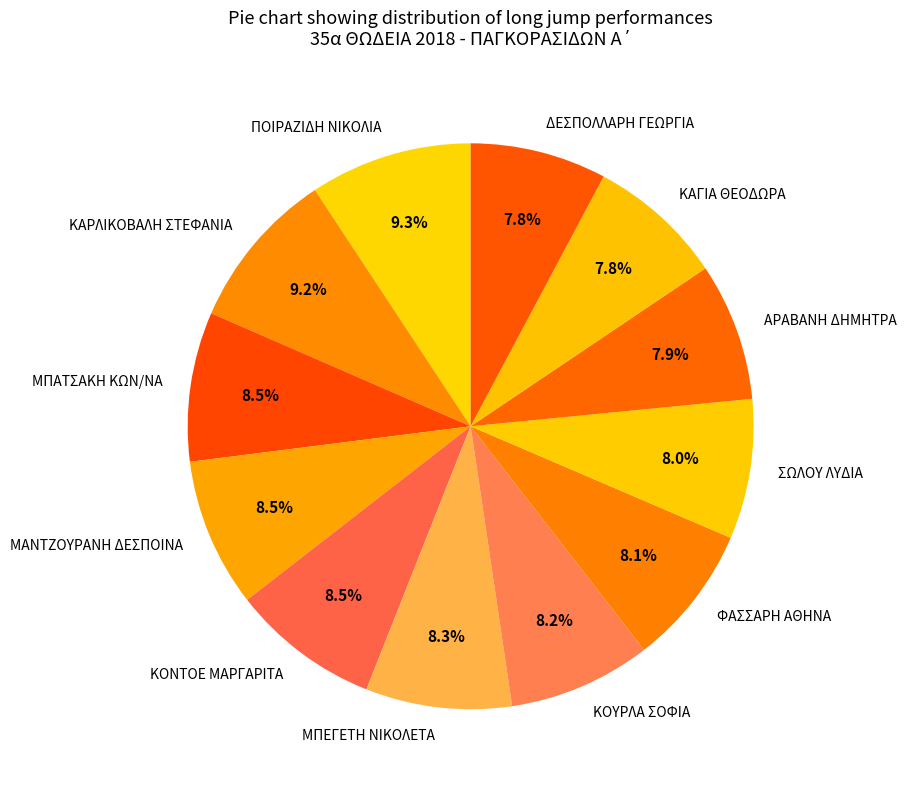

How many slices are in this pie chart?

12